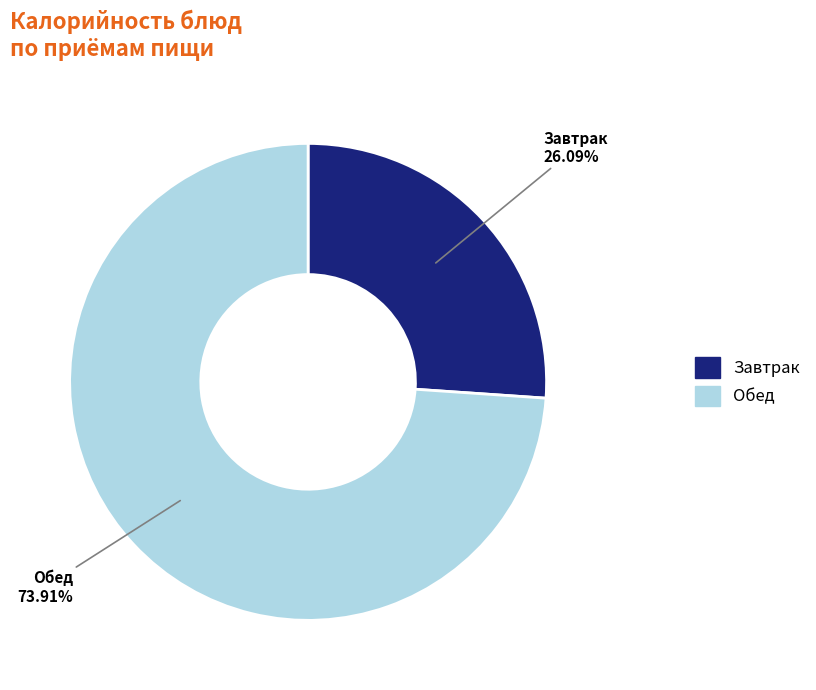

Is there a majority slice in this chart?

Yes